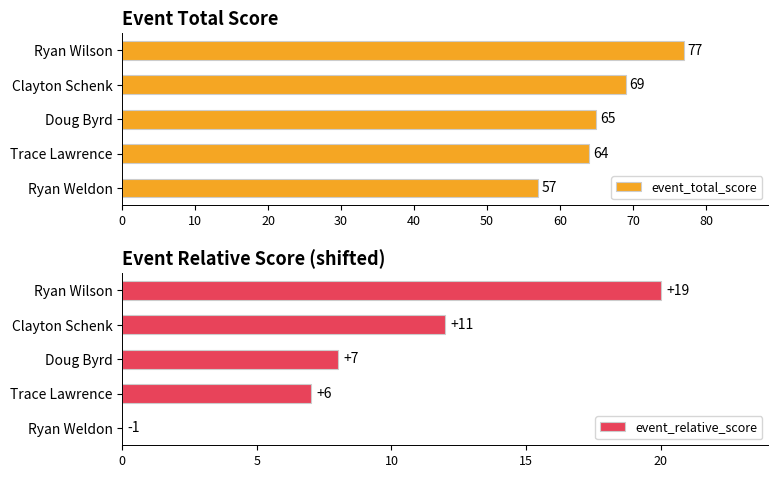

Rank the categories by event_total_score value from highest to lowest.

Ryan Wilson, Clayton Schenk, Doug Byrd, Trace Lawrence, Ryan Weldon